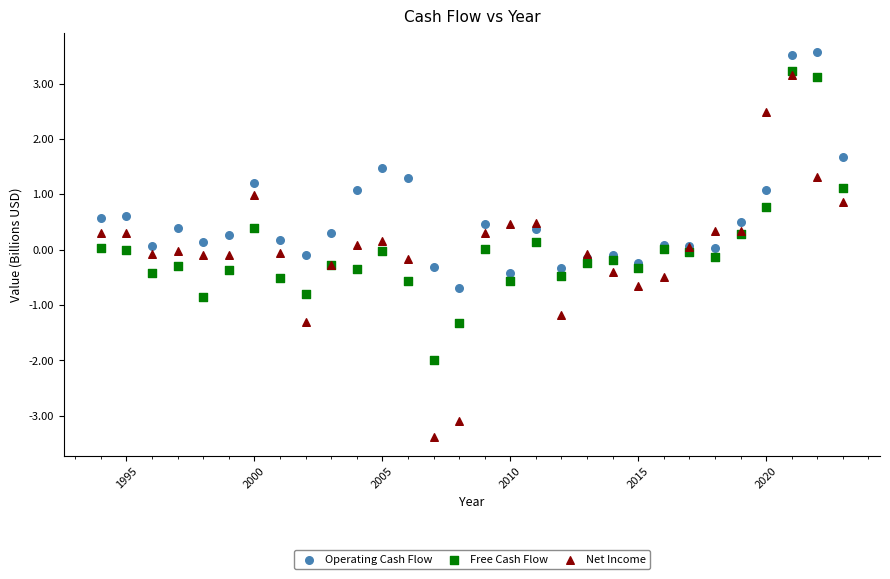

What are all the series names shown in the legend?

Operating Cash Flow, Free Cash Flow, Net Income